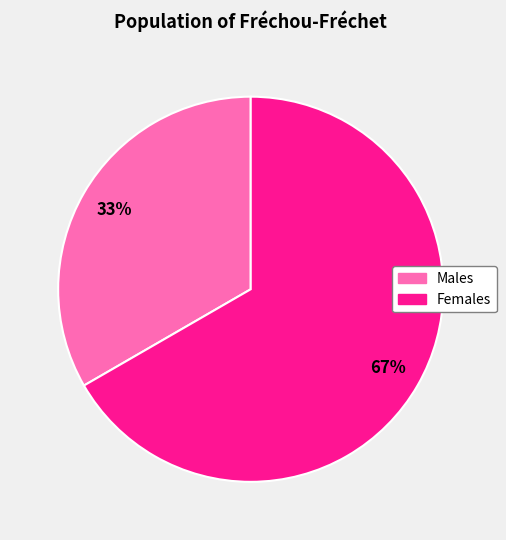

Which category has the biggest portion of the pie?

Females